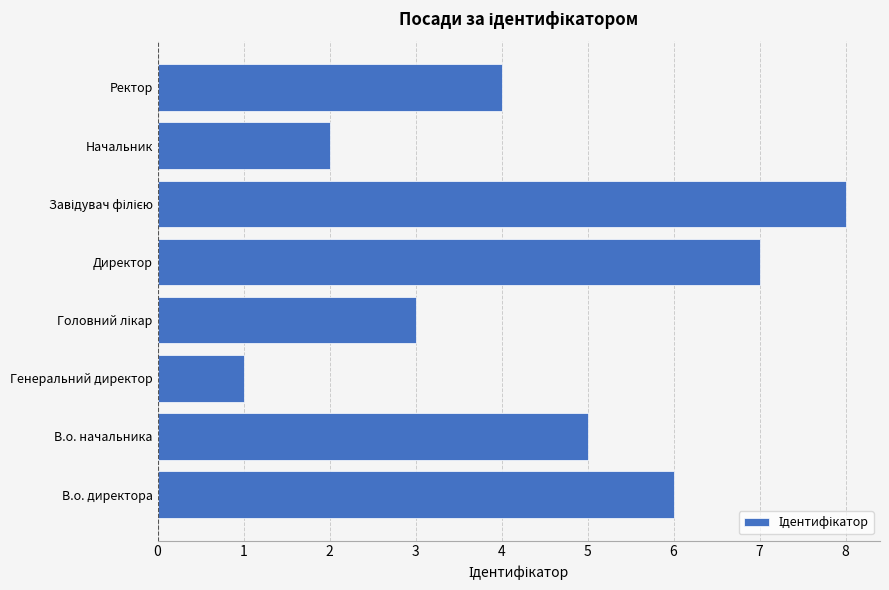

Reading bottom to top, list all the values displayed in this chart.

6	5	1	3	7	8	2	4